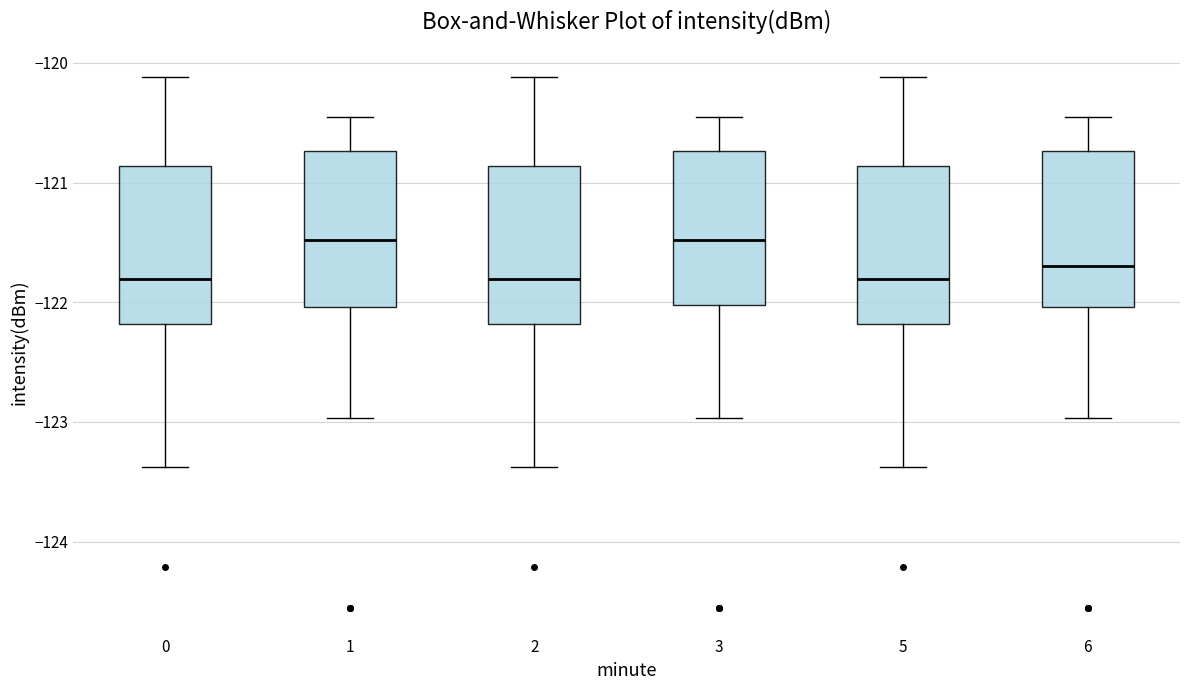

Reading left to right, transcribe this box plot: for each box, give where its median line is, the range the box spans, and where its two whiskers end, as read against the y-axis. The values are not printed on the chart, so give them approximately, as read against the axis.

0: median -121.8, box -122.2 to -120.9, whiskers -123.4 to -120.1
1: median -121.5, box -122.0 to -120.7, whiskers -123.0 to -120.5
2: median -121.8, box -122.2 to -120.9, whiskers -123.4 to -120.1
3: median -121.5, box -122.0 to -120.7, whiskers -123.0 to -120.5
5: median -121.8, box -122.2 to -120.9, whiskers -123.4 to -120.1
6: median -121.7, box -122.0 to -120.7, whiskers -123.0 to -120.5